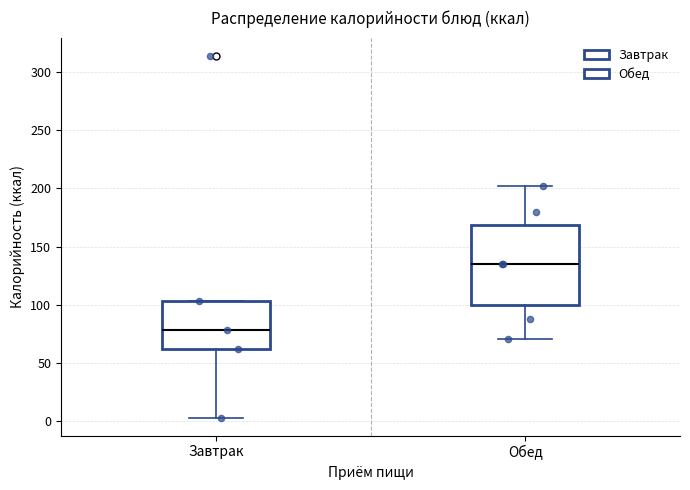

Where does the median line of the box for Обед sit on the y-axis? The values are not printed on the chart, so give them approximately, as read against the axis.

135